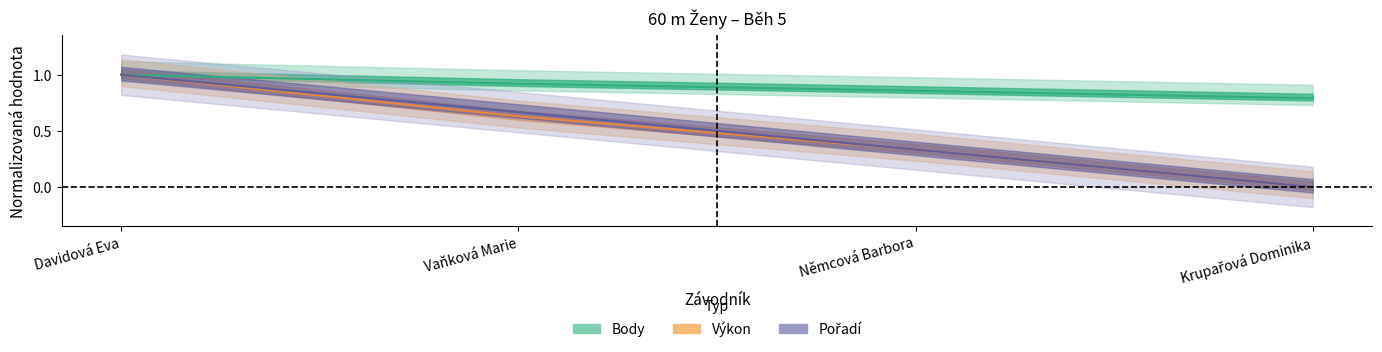

Reading right to left, list all the values displayed in this chart.

Pořadí: 0.0	0.3	0.7	1.0
Výkon: 0.0	0.3	0.6	1.0
Body: 0.8	0.9	0.9	1.0